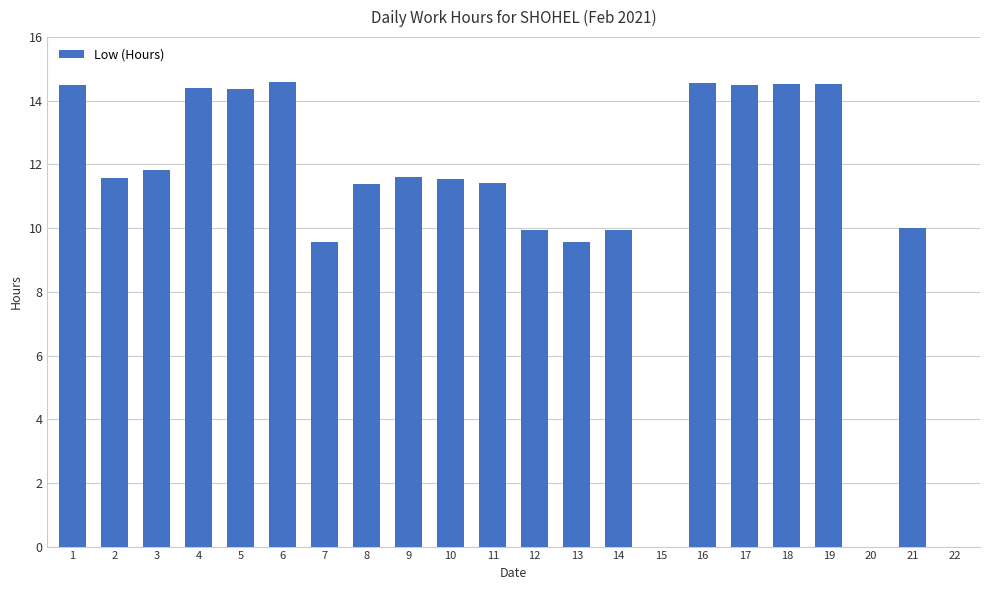

Between 10 and 16, which is larger?

16